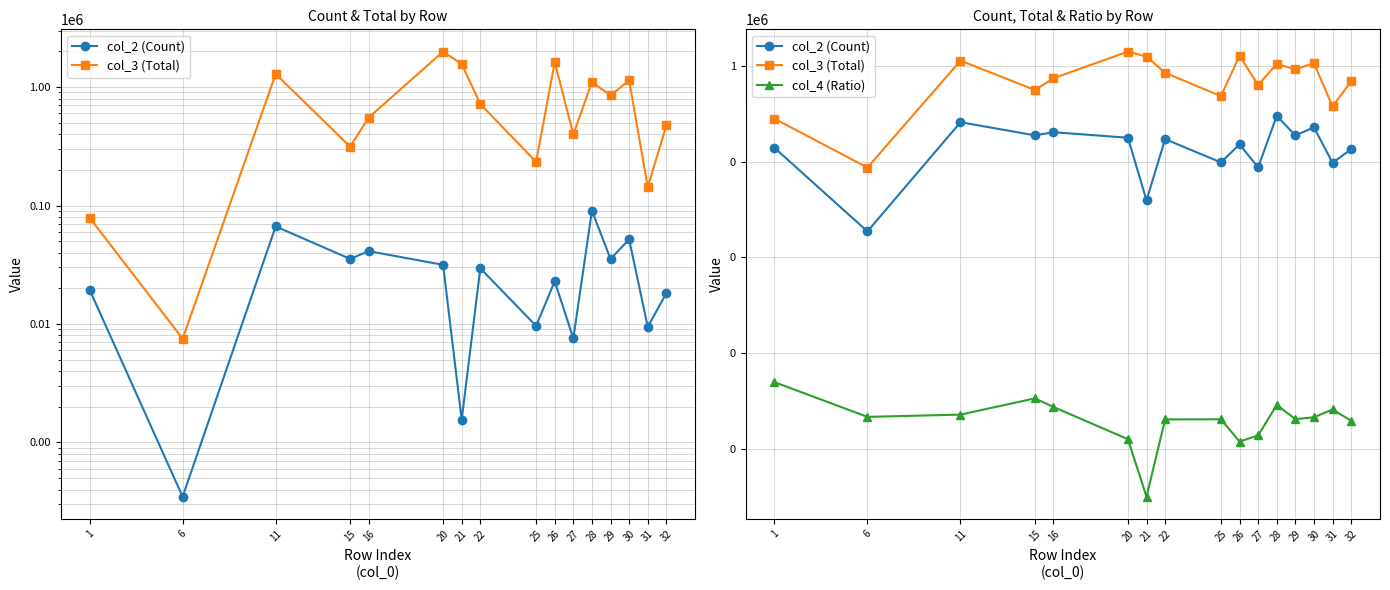

True or false: col_2 (Count) and col_3 (Total) cross at least once.

False